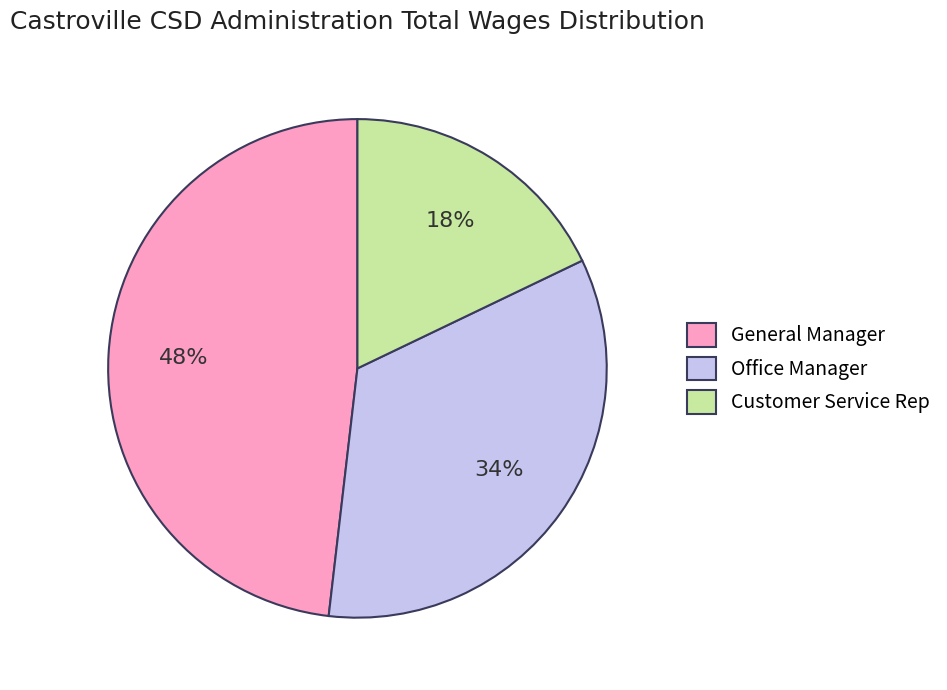

Does any single category account for the majority?

No